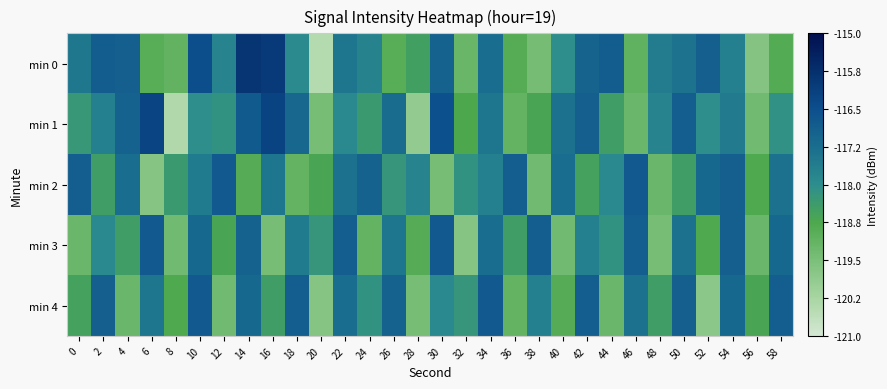

At which category is the sum across all series the highest?

14